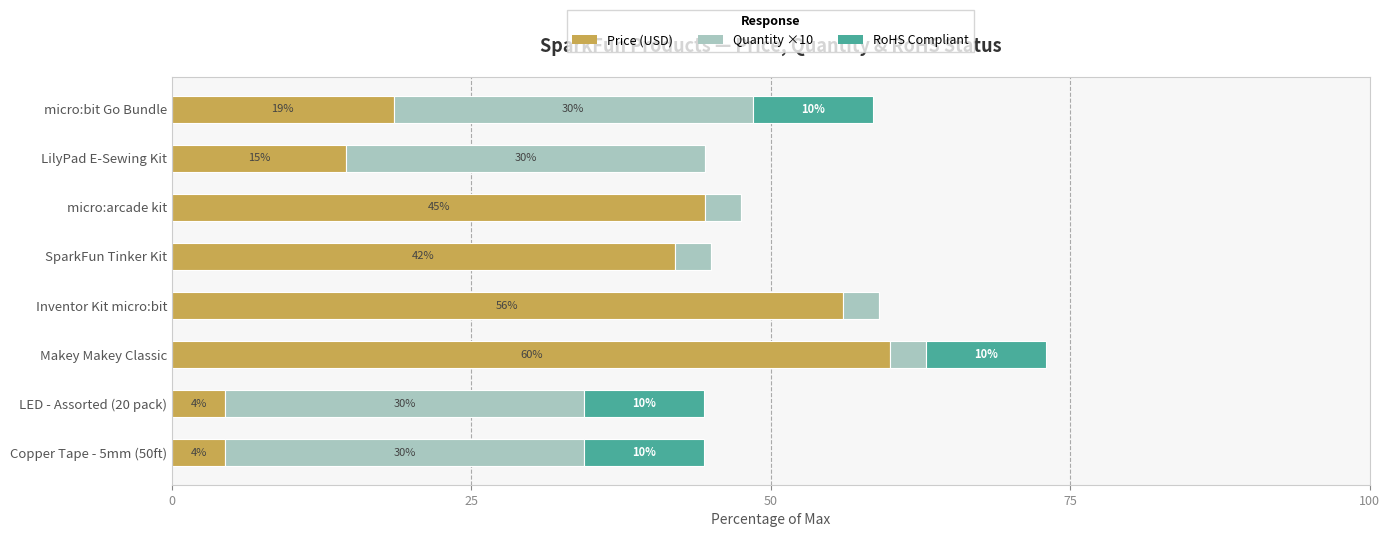

At which label does Price (USD) reach its peak?

Makey Makey Classic